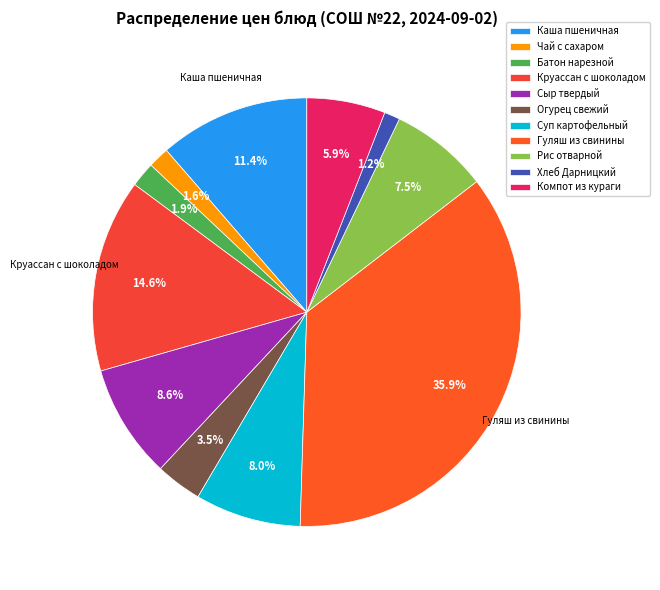

Is it true that Круассан с шоколадом is 29% of the pie?

False